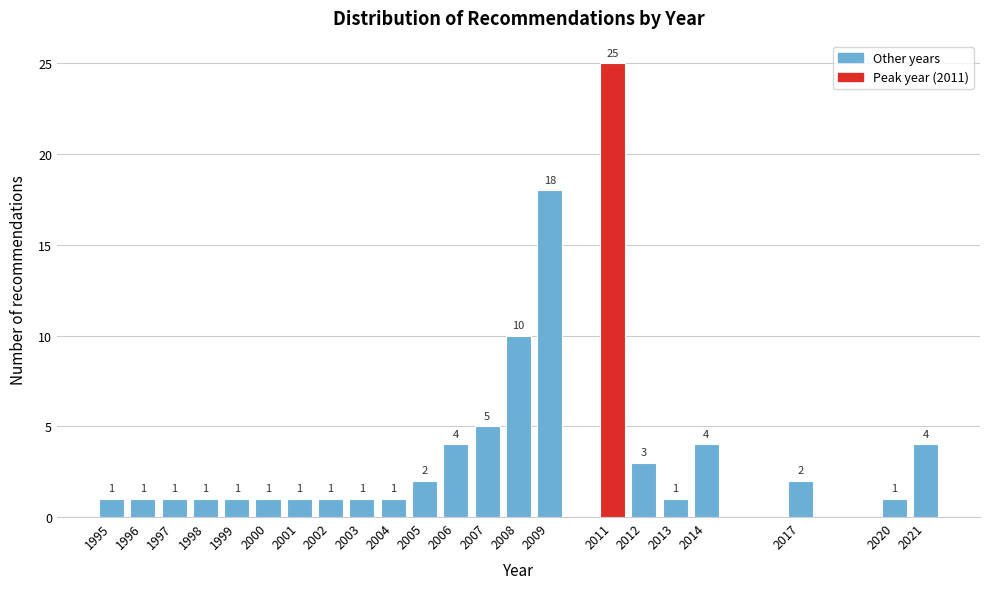

Reading right to left, list all the values displayed in this chart.

2021=4	2020=1	2017=2	2014=4	2013=1	2012=3	2011=25	2009=18	2008=10	2007=5	2006=4	2005=2	2004=1	2003=1	2002=1	2001=1	2000=1	1999=1	1998=1	1997=1	1996=1	1995=1